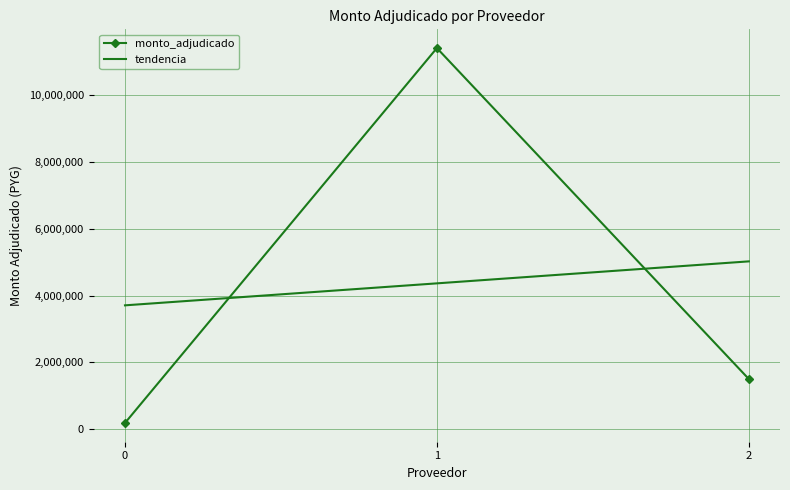

True or false: tendencia has a value of 7302535.3 at 1.

False